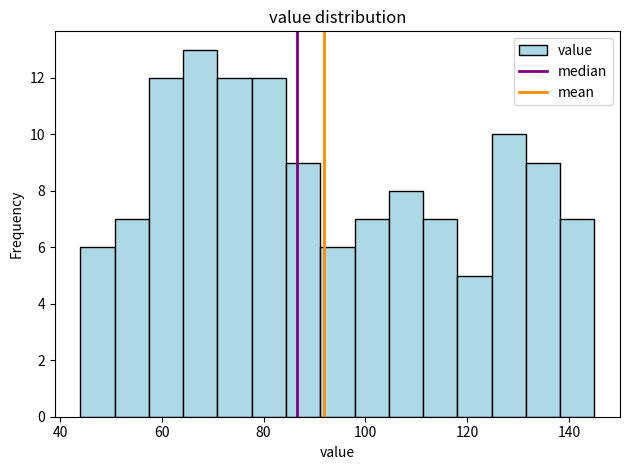

Read against the x-axis, roughly where is the centre of the tallest bar?

68